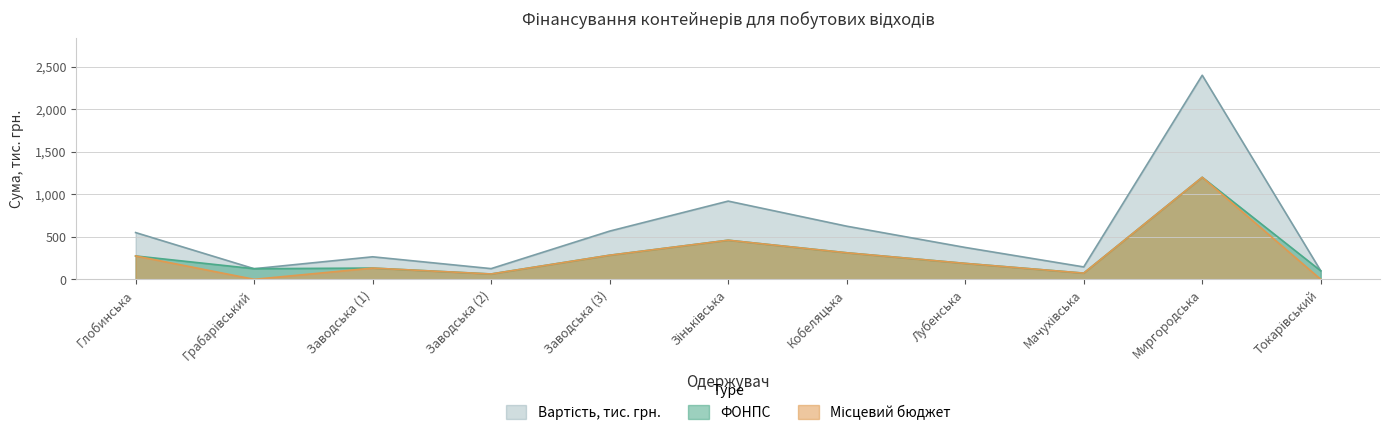

How many interior local peaks does the ФОНПС series have?

3